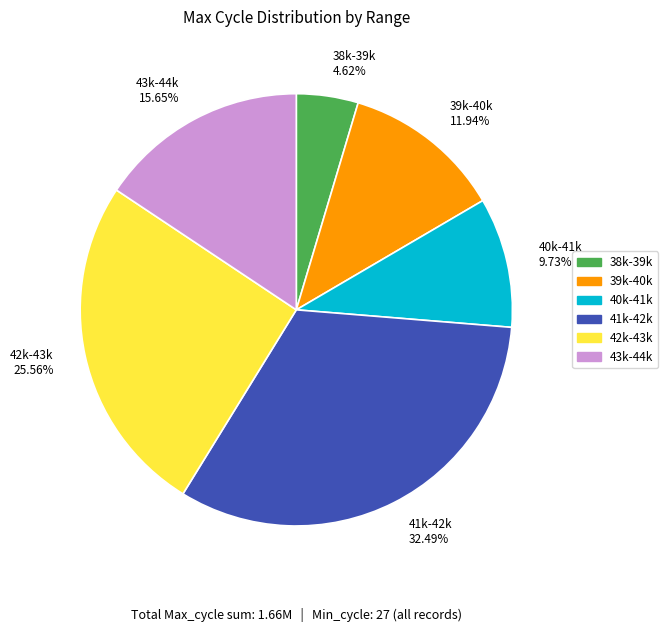

Which category has the biggest portion of the pie?

41k-42k 32.49%